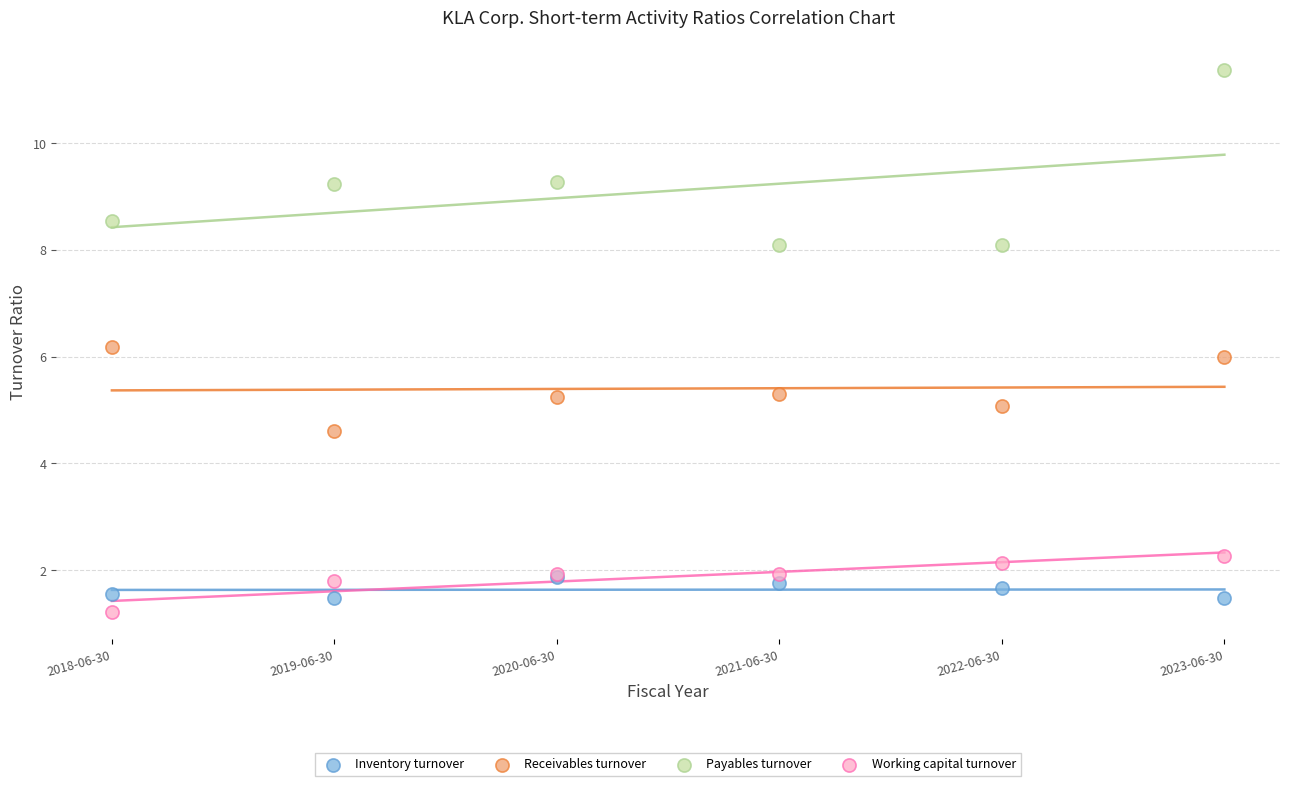

What are all the series names shown in the legend?

Inventory turnover, Receivables turnover, Payables turnover, Working capital turnover